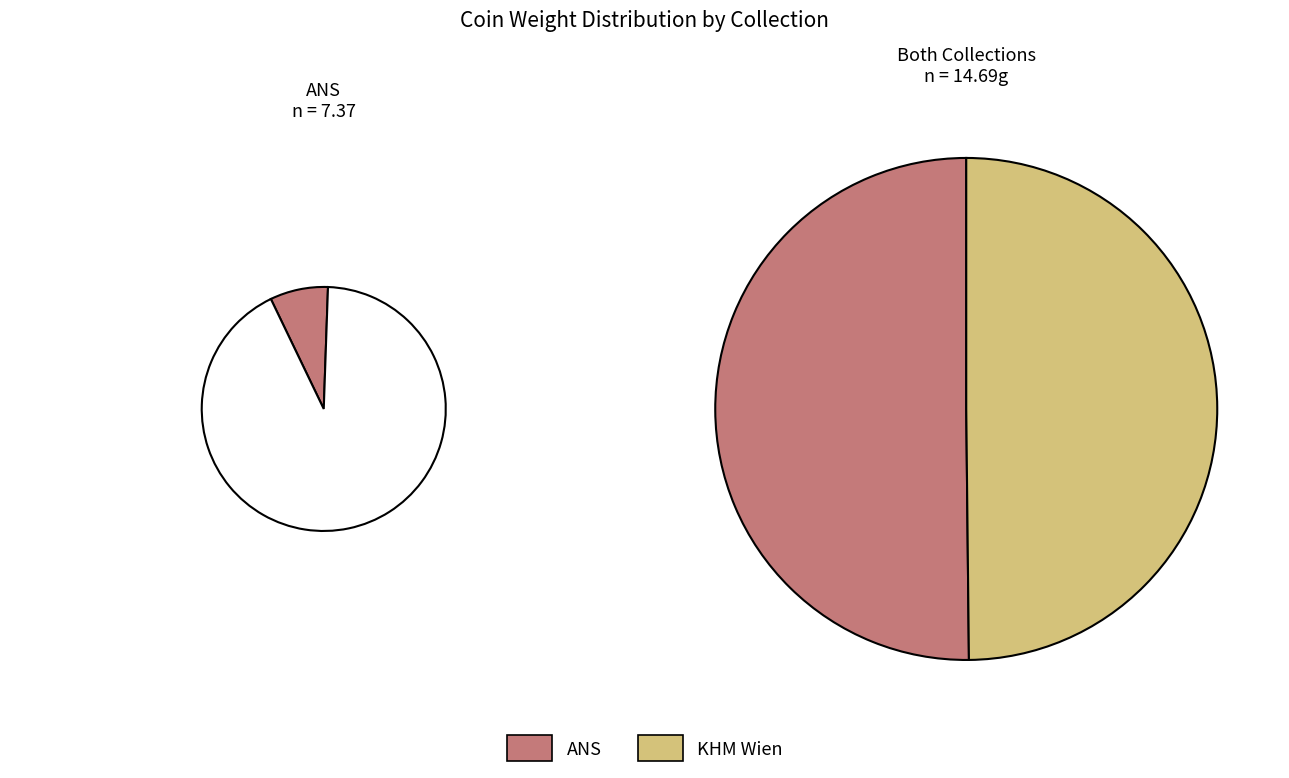

What percentage is the Münzkabinett Wien slice, to the nearest percent?

50%